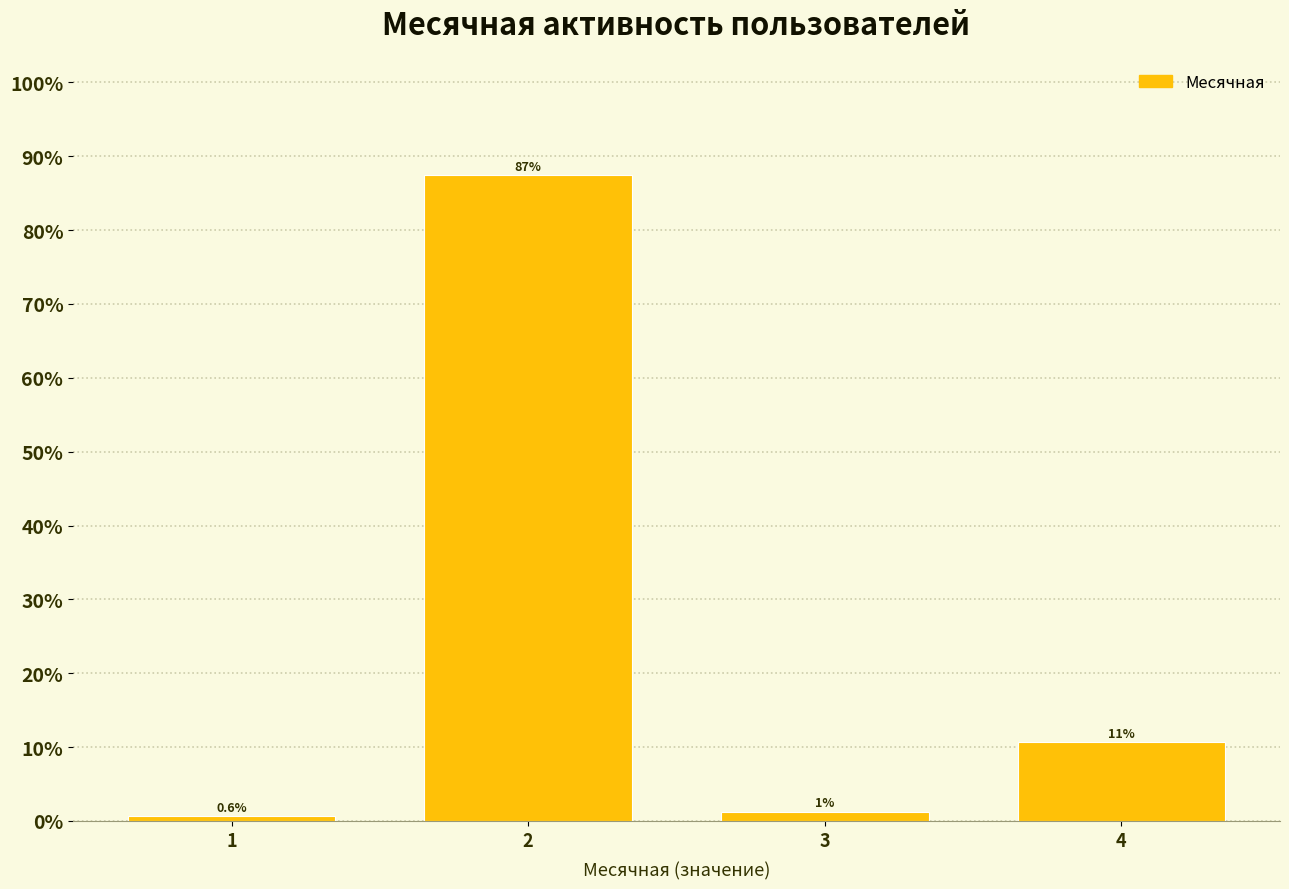

Rank the categories by value from lowest to highest.

1, 3, 4, 2